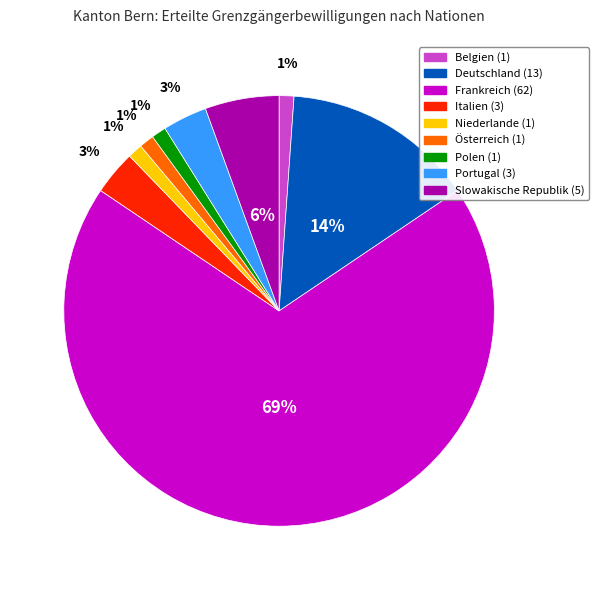

Which category has the biggest portion of the pie?

Frankreich